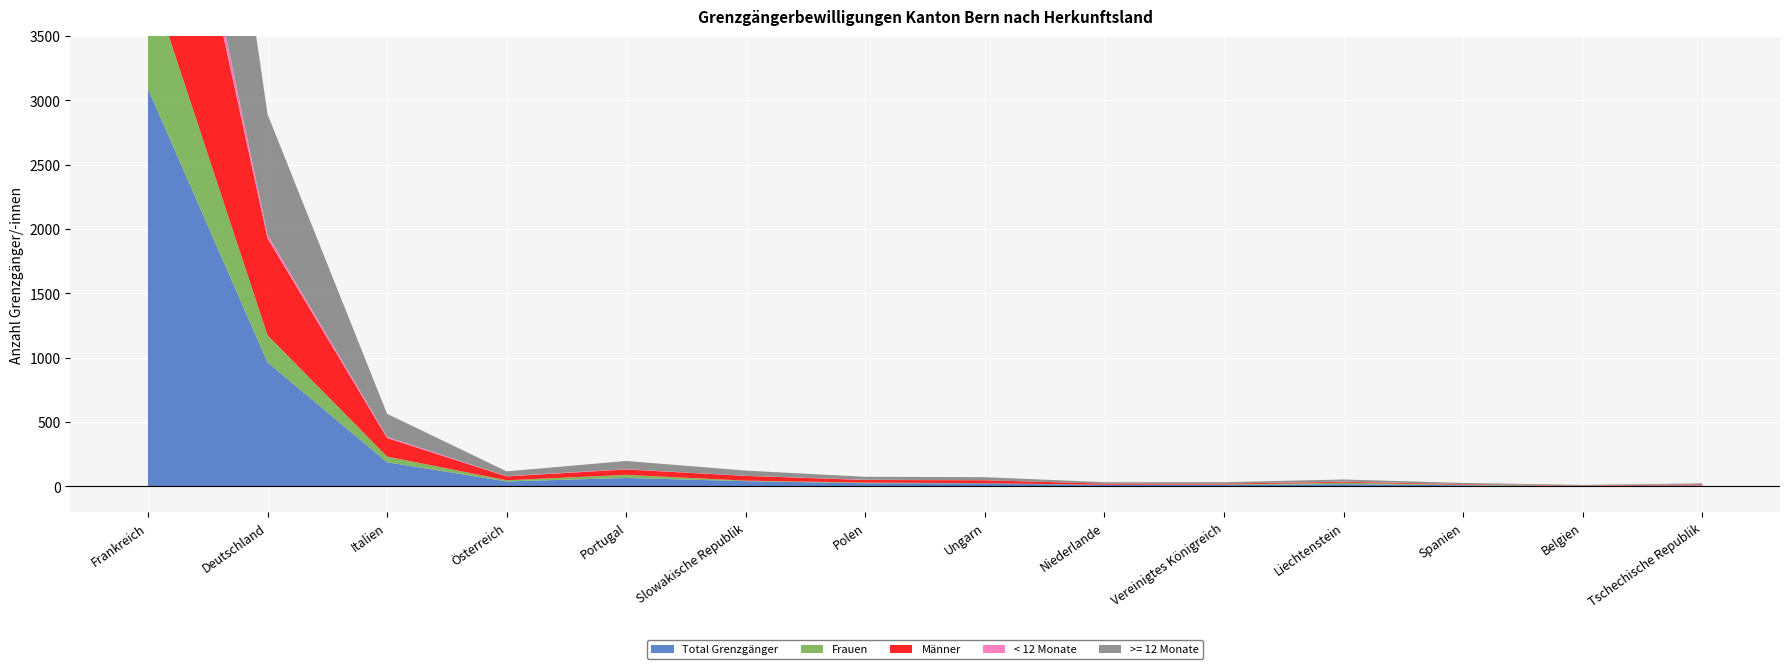

Reading left to right, extract all data points from this chart.

Total Grenzgänger: Frankreich=3090	Deutschland=964	Italien=188	Österreich=39	Portugal=66	Slowakische Republik=41	Polen=25	Ungarn=24	Niederlande=11	Vereinigtes Königreich=11	Liechtenstein=18	Spanien=9	Belgien=4	Tschechische Republik=8
Frauen: Frankreich=901	Deutschland=211	Italien=44	Österreich=9	Portugal=24	Slowakische Republik=4	Polen=5	Ungarn=1	Niederlande=2	Vereinigtes Königreich=4	Liechtenstein=11	Spanien=4	Belgien=2	Tschechische Republik=1
Männer: Frankreich=2189	Deutschland=753	Italien=144	Österreich=30	Portugal=42	Slowakische Republik=37	Polen=20	Ungarn=23	Niederlande=9	Vereinigtes Königreich=7	Liechtenstein=7	Spanien=5	Belgien=2	Tschechische Republik=7
< 12 Monate: Frankreich=196	Deutschland=27	Italien=9	Österreich=2	Portugal=2	Slowakische Republik=1	Polen=2	Ungarn=0	Niederlande=0	Vereinigtes Königreich=0	Liechtenstein=2	Spanien=0	Belgien=0	Tschechische Republik=1
>= 12 Monate: Frankreich=2894	Deutschland=937	Italien=179	Österreich=37	Portugal=64	Slowakische Republik=40	Polen=23	Ungarn=24	Niederlande=11	Vereinigtes Königreich=11	Liechtenstein=16	Spanien=9	Belgien=4	Tschechische Republik=7